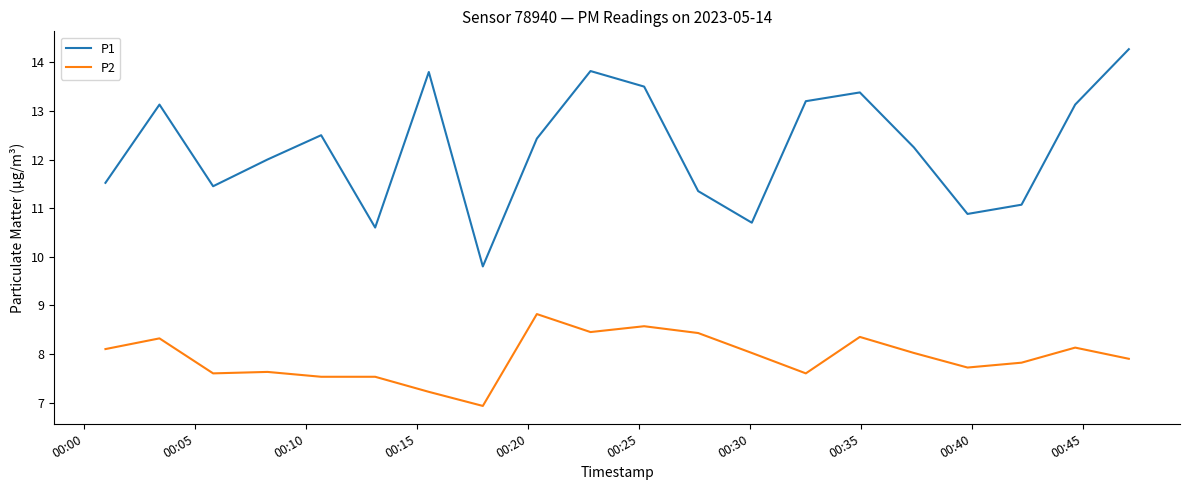

Which series has the widest spread of values?

P1